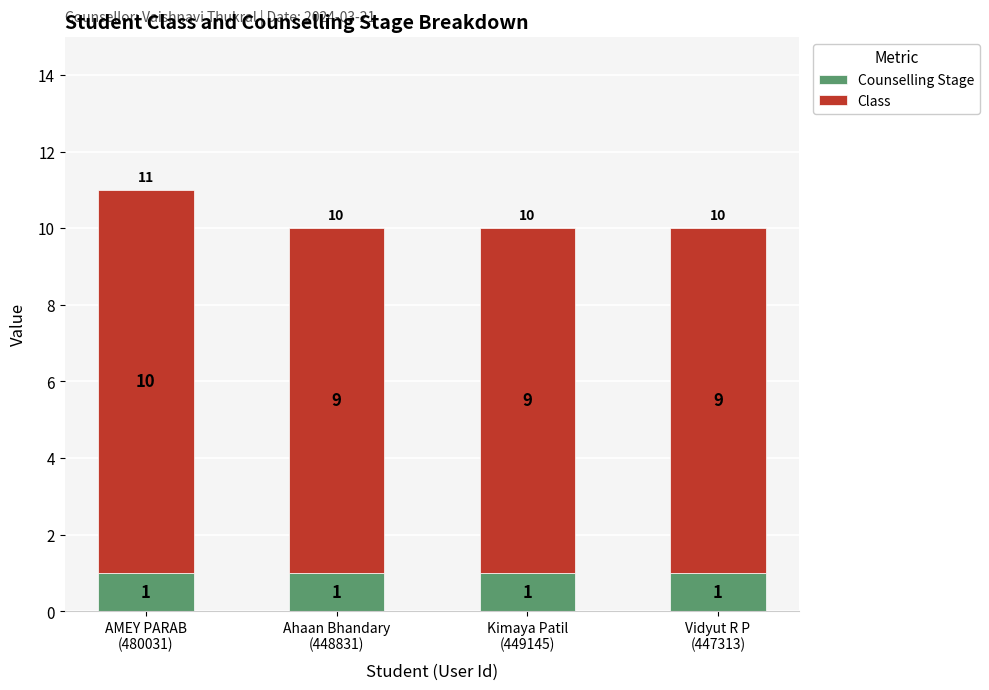

Reading right to left, what are the values for Counselling Stage?

1	1	1	1